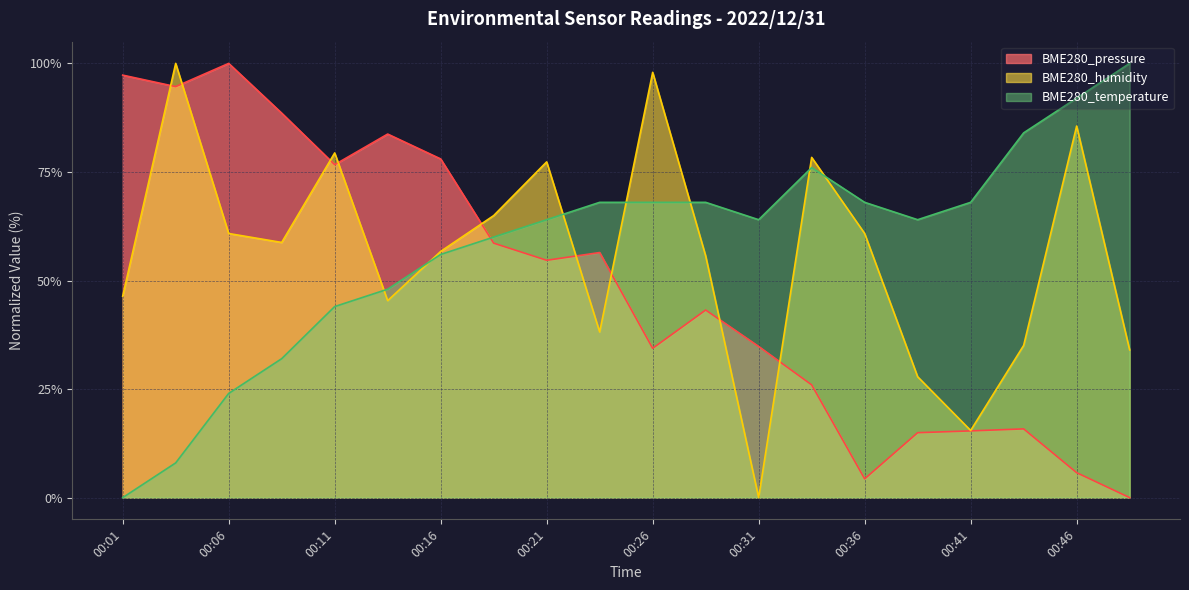

How many values in the BME280_temperature series exceed 64?

12